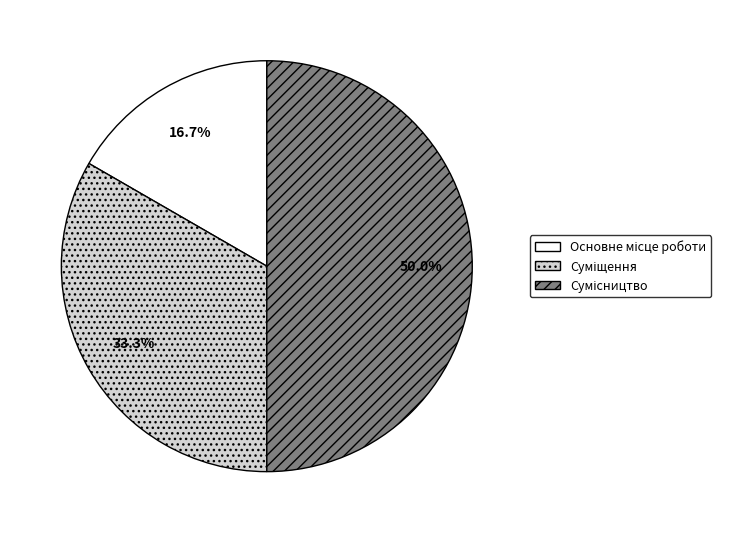

What is the smallest slice in the pie chart?

Основне місце роботи